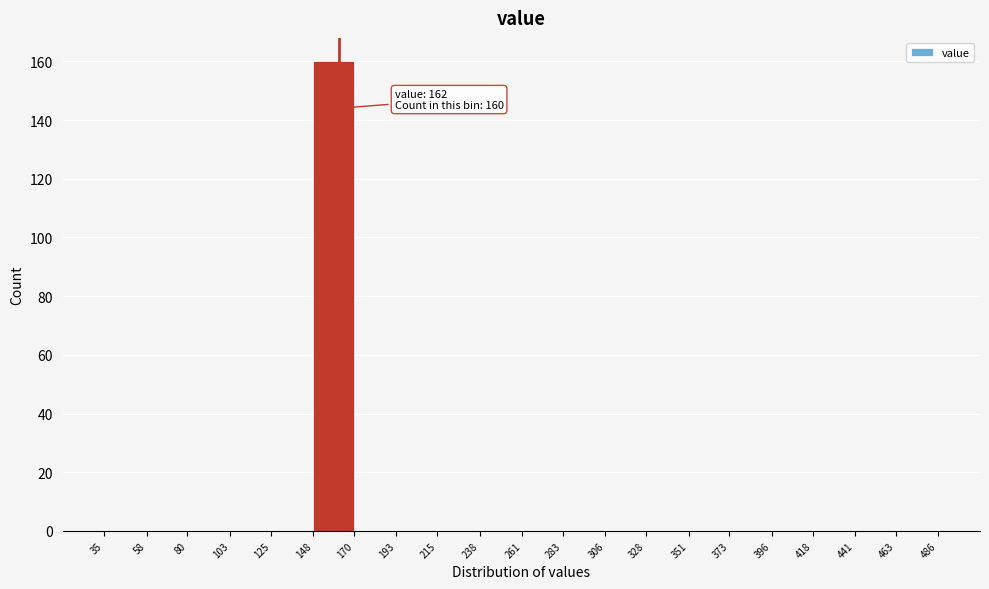

Which range on the x-axis has the tallest bar?

148 to 170